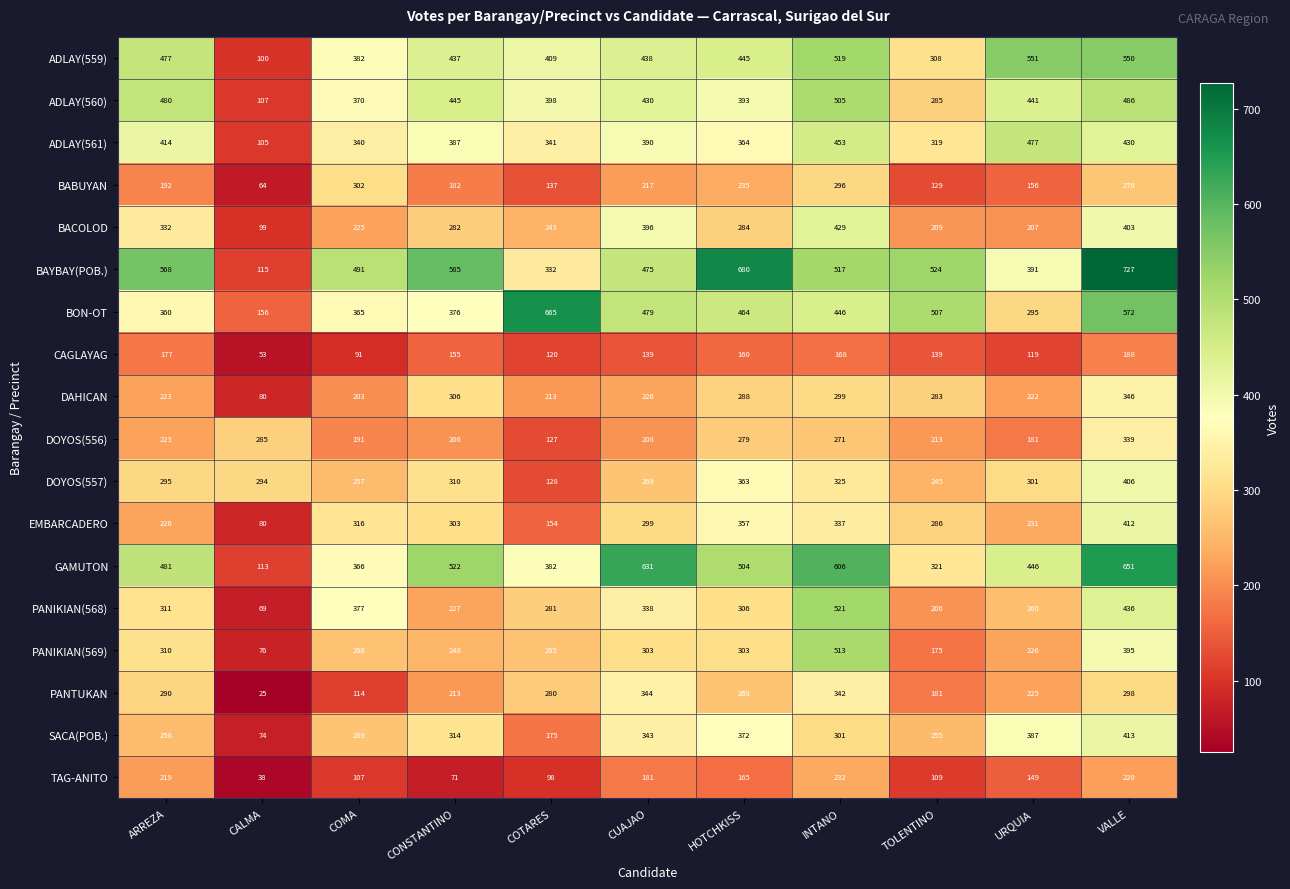

List the labels in order of SACA(POB.) value, largest first.

VALLE, URQUIA, HOTCHKISS, CUAJAO, CONSTANTINO, INTANO, COMA, ARREZA, TOLENTINO, COTARES, CALMA